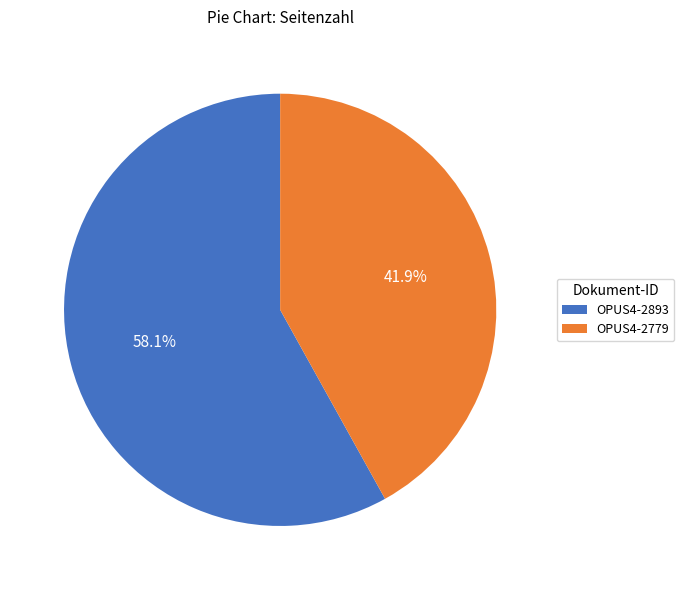

Do OPUS4-2779 and OPUS4-2893 together represent more than half of the pie?

Yes